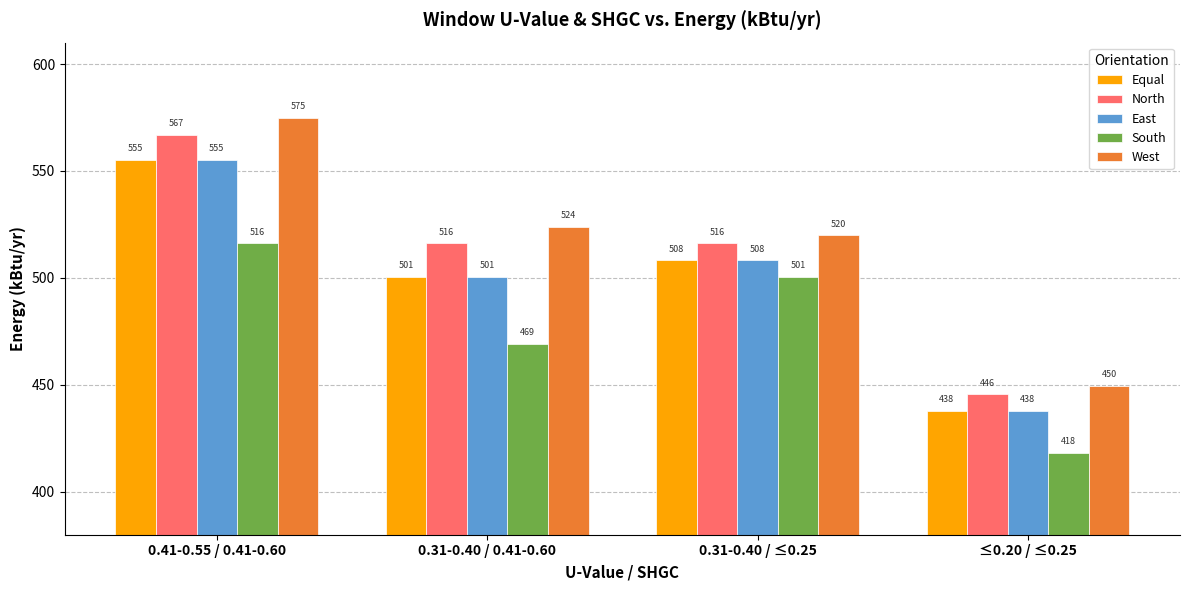

What is the label of the 3rd bar from the right?

0.31-0.40 / 0.41-0.60